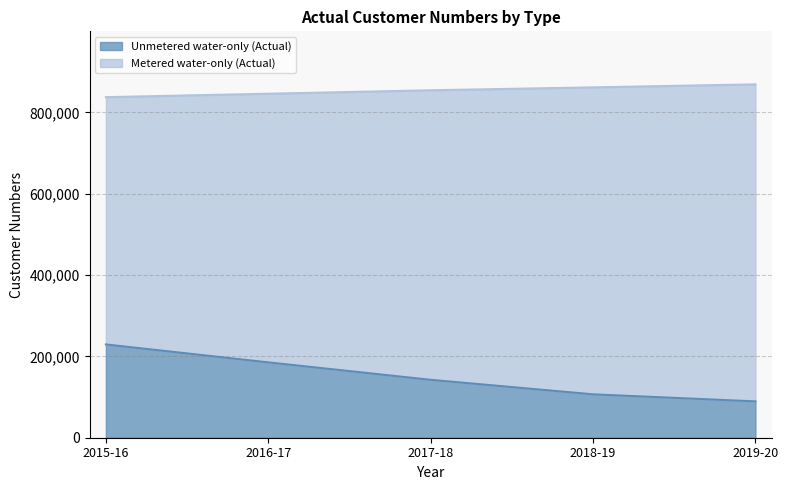

Reading left to right, transcribe all the data shown in this chart.

Unmetered water-only (Actual): 2015-16=229353	2016-17=185265	2017-18=142376	2018-19=106678	2019-20=89327
Metered water-only (Actual): 2015-16=837422	2016-17=845888	2017-18=854369	2018-19=861522	2019-20=868945